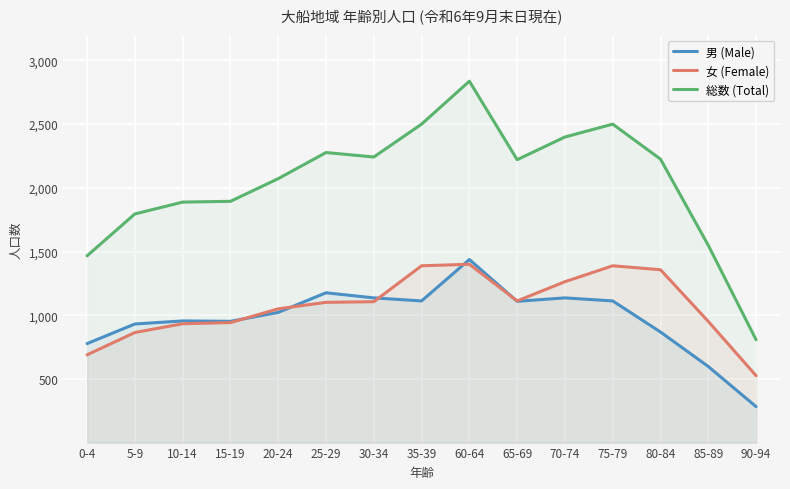

Which series has the widest spread of values?

総数 (Total)